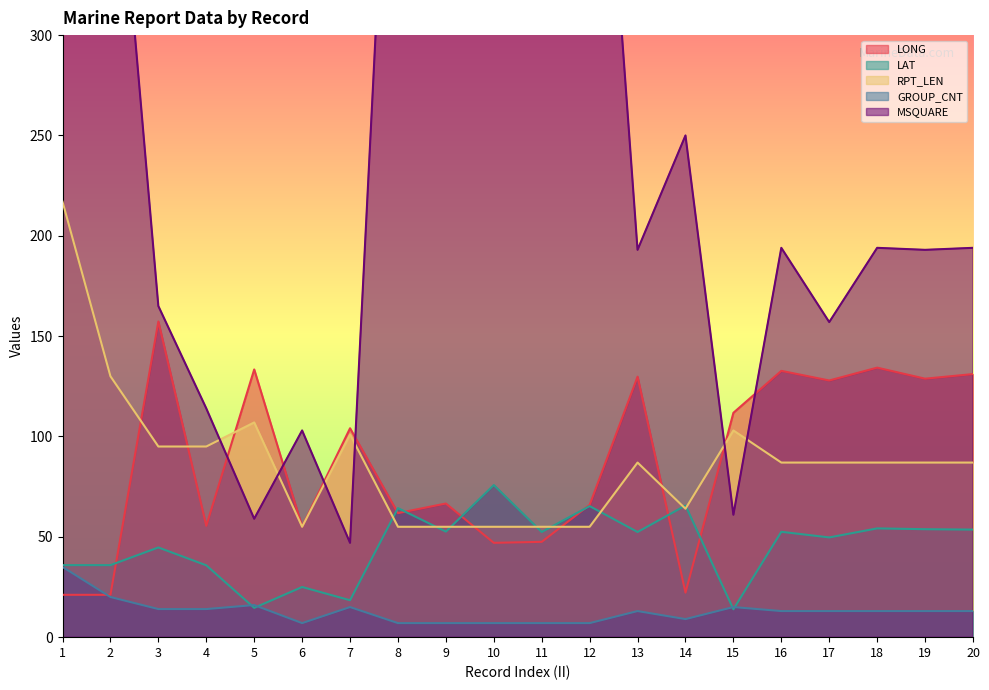

At 19, list the series in order from smallest to largest.

GROUP_CNT, LAT, RPT_LEN, LONG, MSQUARE